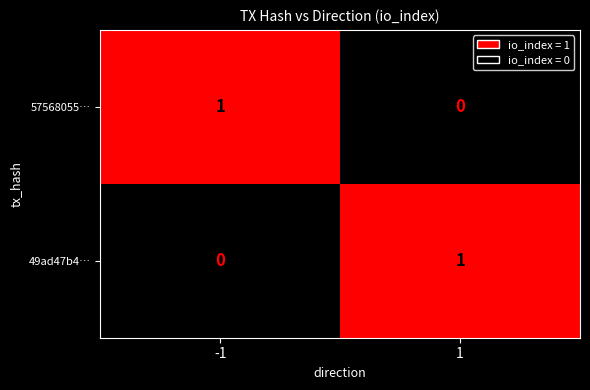

Reading left to right, transcribe all the data shown in this chart.

57568055…: -1=1	1=0
49ad47b4…: -1=0	1=1